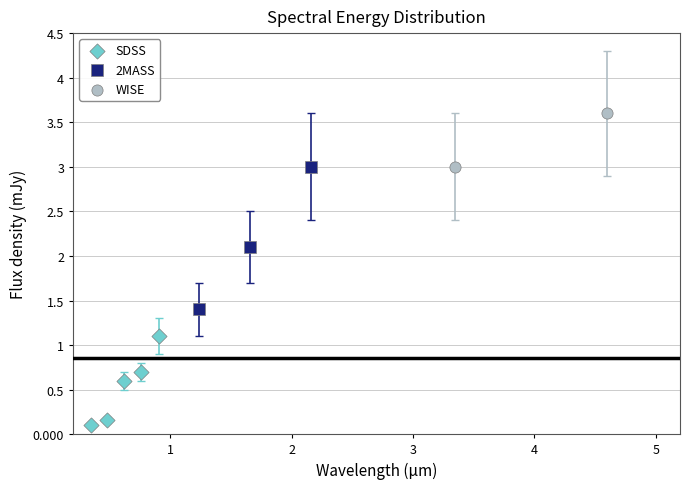

Which series contains the highest Y value?

WISE